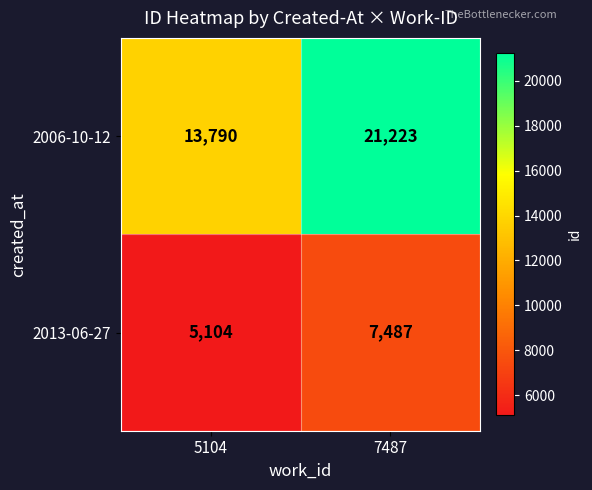

What is the sum of all 2006-10-12 values?

35013